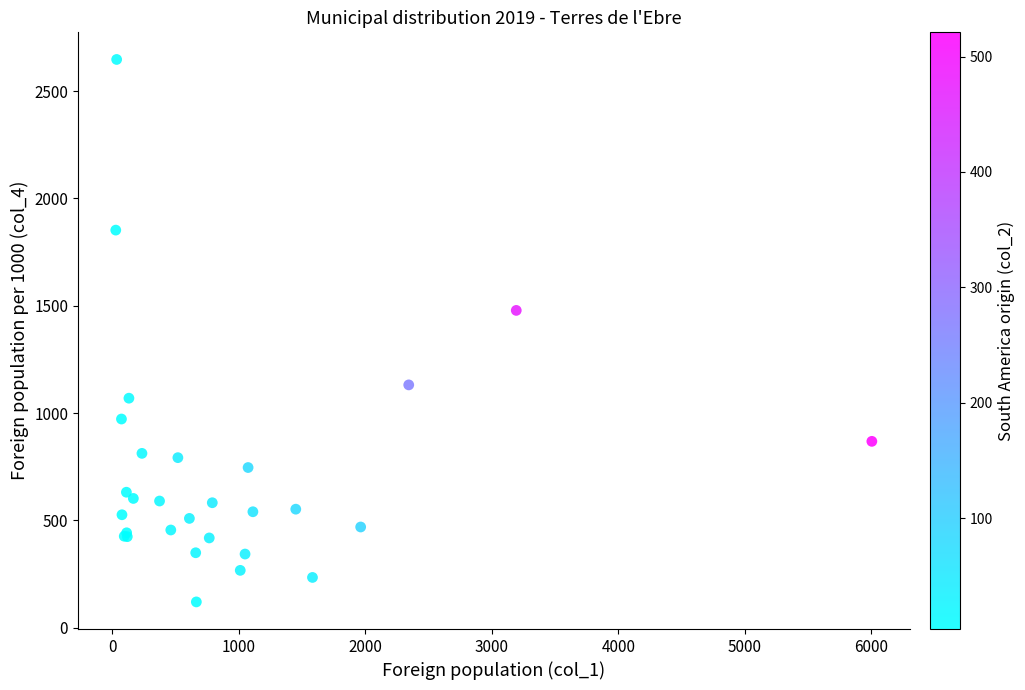

What Y value in the scatter plot is closest to 1383?

1478